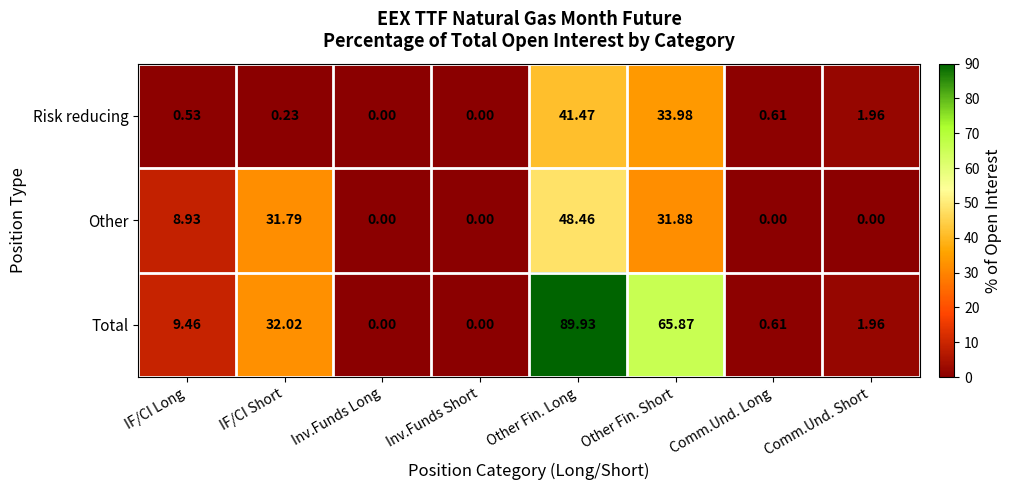

Which label corresponds to the largest value in the chart?

Other Fin. Long